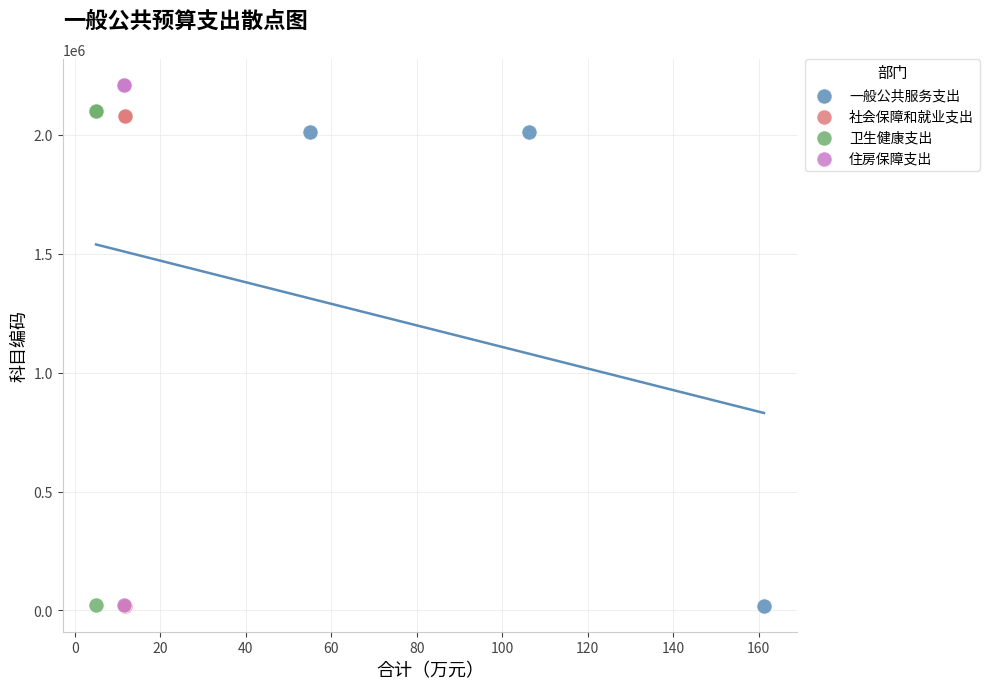

Which series has the largest Y range (max minus min)?

住房保障支出